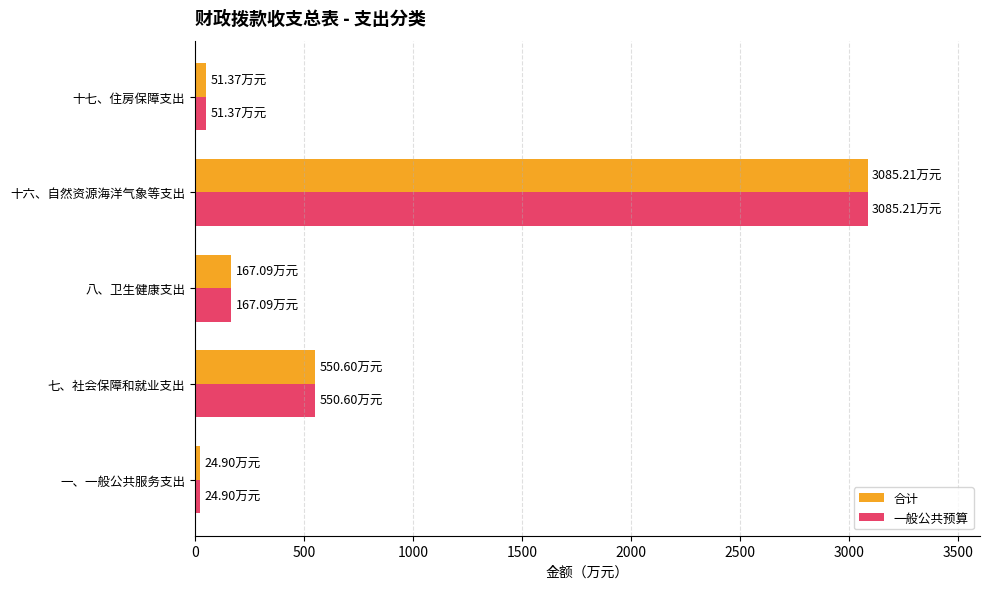

At which category is the sum across all series the highest?

十六、自然资源海洋气象等支出